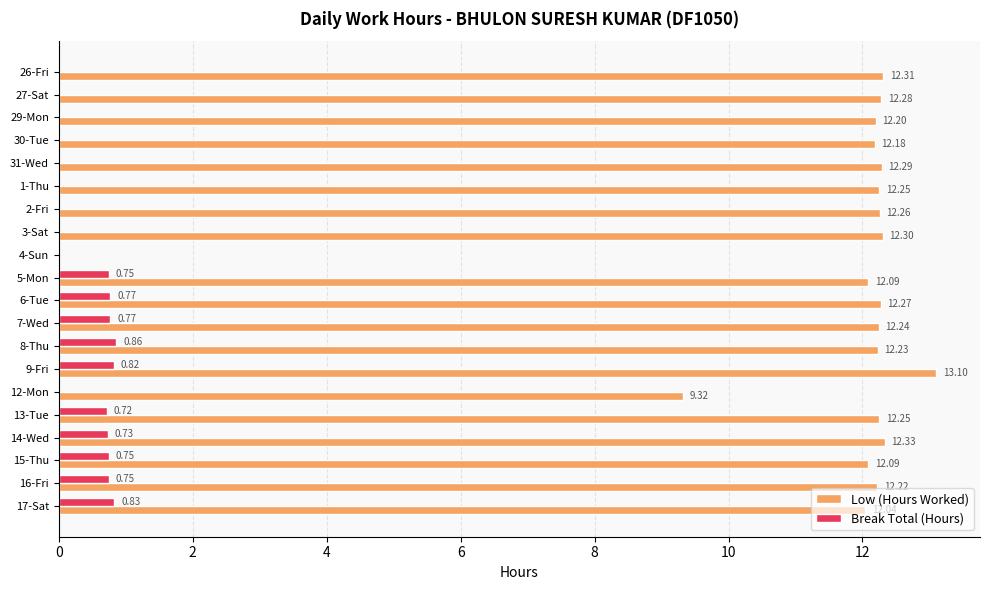

Is the value of Break Total (Hours) at 12-Mon greater than the value of Low (Hours Worked) at 27-Sat?

No